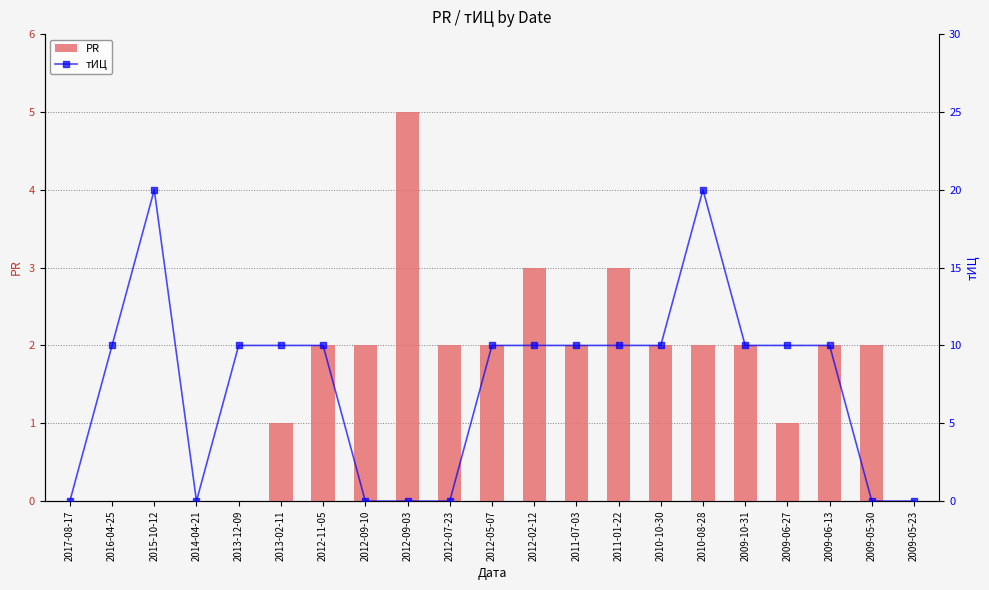

Between 2011-01-22 and 2009-05-23, which is larger?

2011-01-22